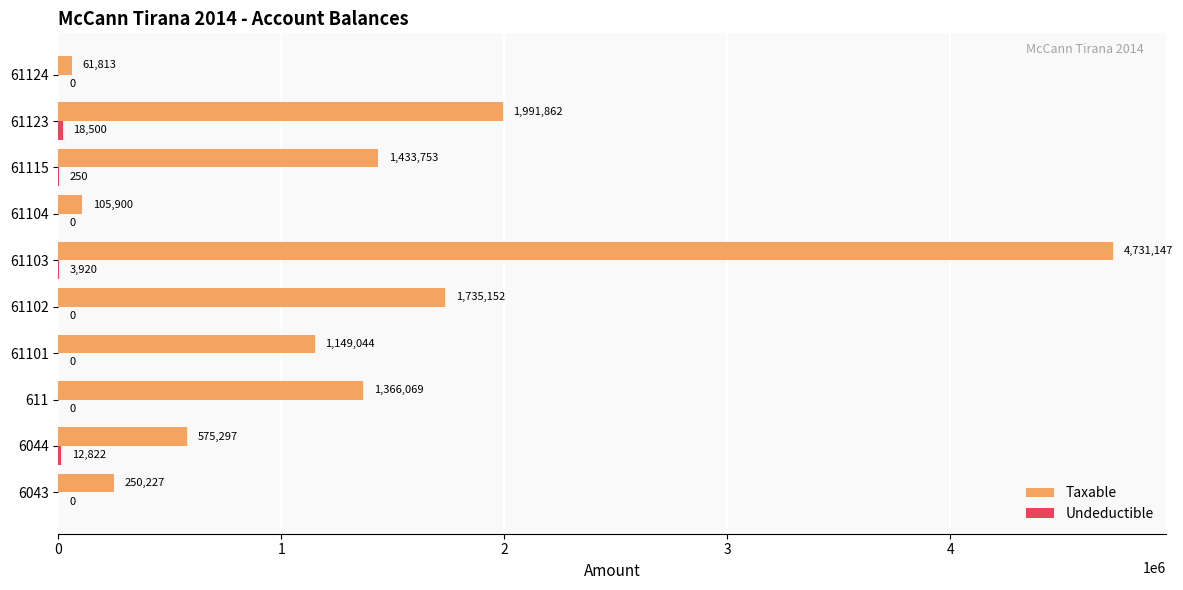

Which series changed the most between 61103 and 61104?

Taxable